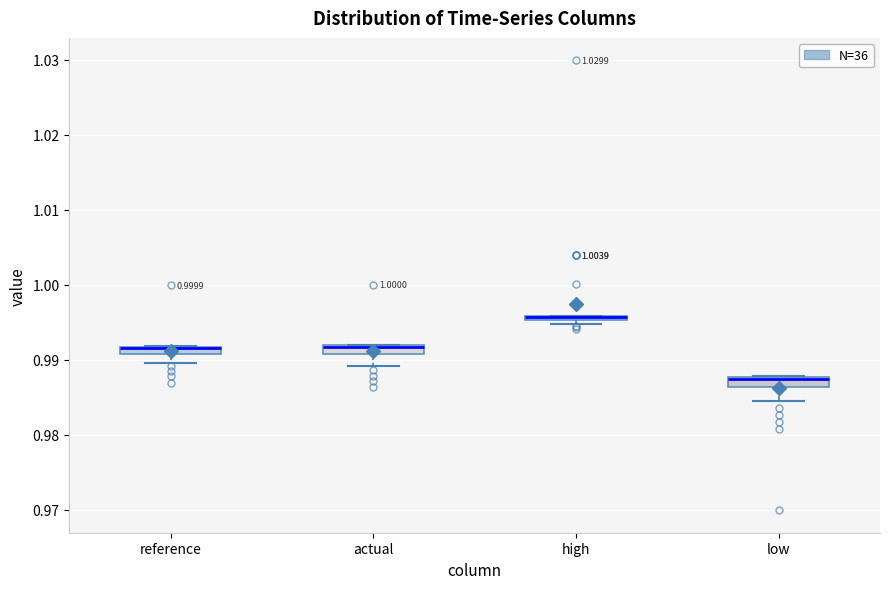

Where is the lower edge of the box for reference on the y-axis? The values are not printed on the chart, so give them approximately, as read against the axis.

0.991